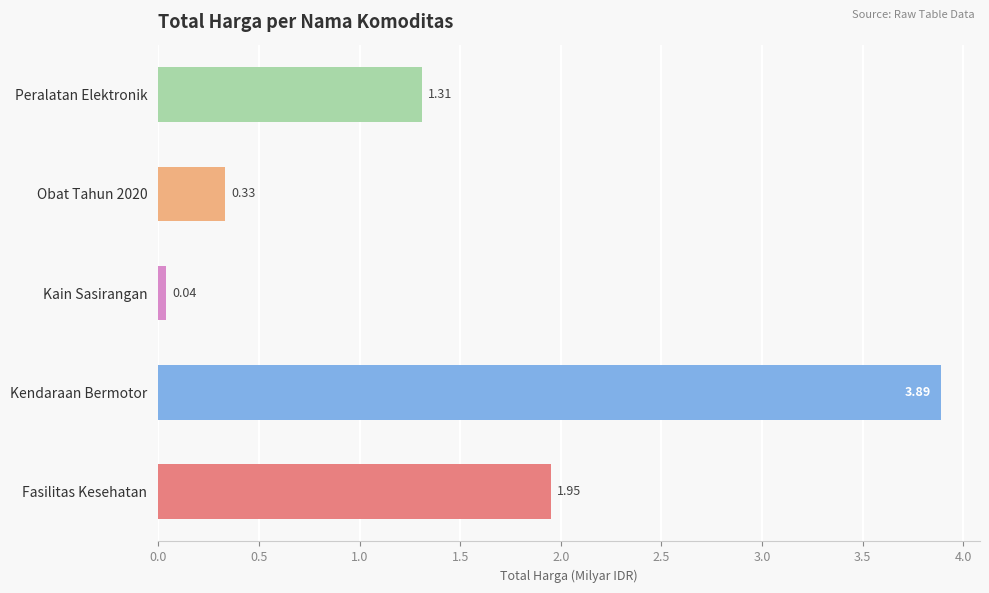

At which category does the chart reach its peak across all series?

Kendaraan Bermotor